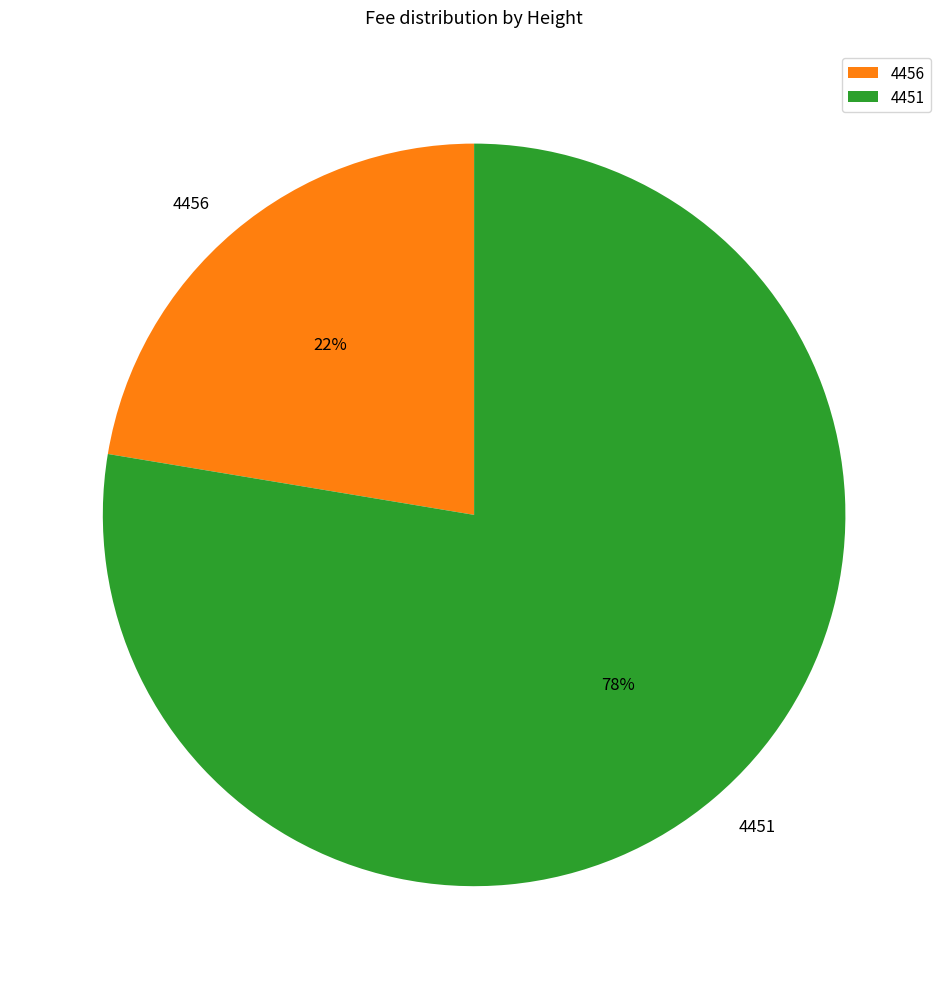

Is it true that 4456 is 22% of the pie?

True